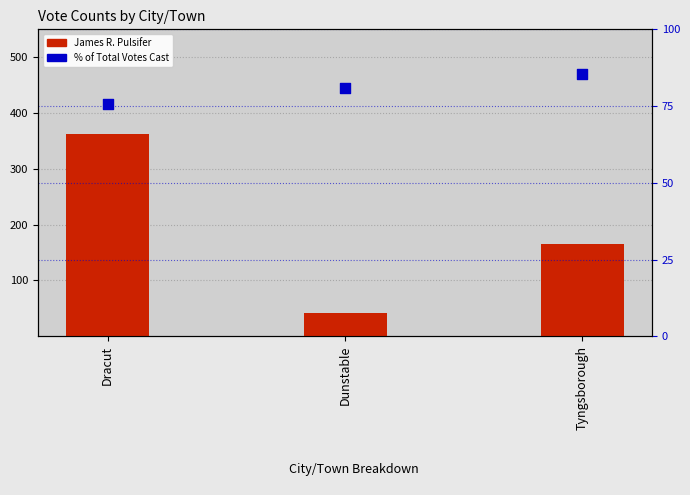

Is the value of % of Total Votes at Dracut greater than the value of James R. Pulsifer at Dracut?

No